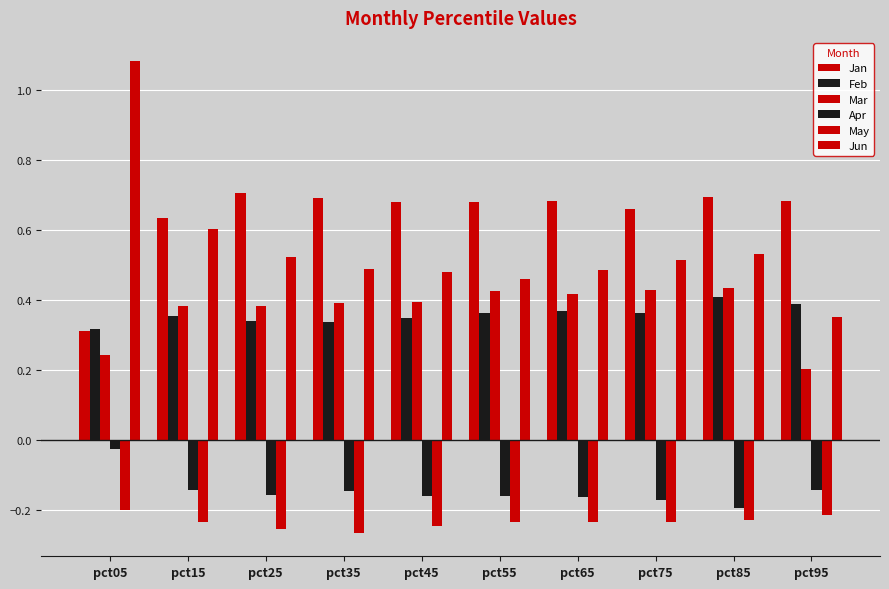

Count the Jan values in the range 0 to 1.

10